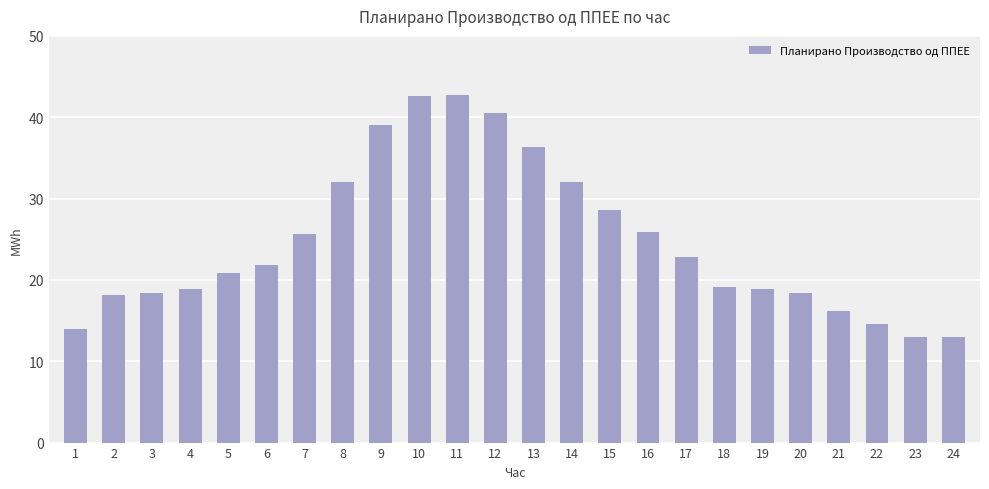

True or false: the data shows 18.9 at 4.

True